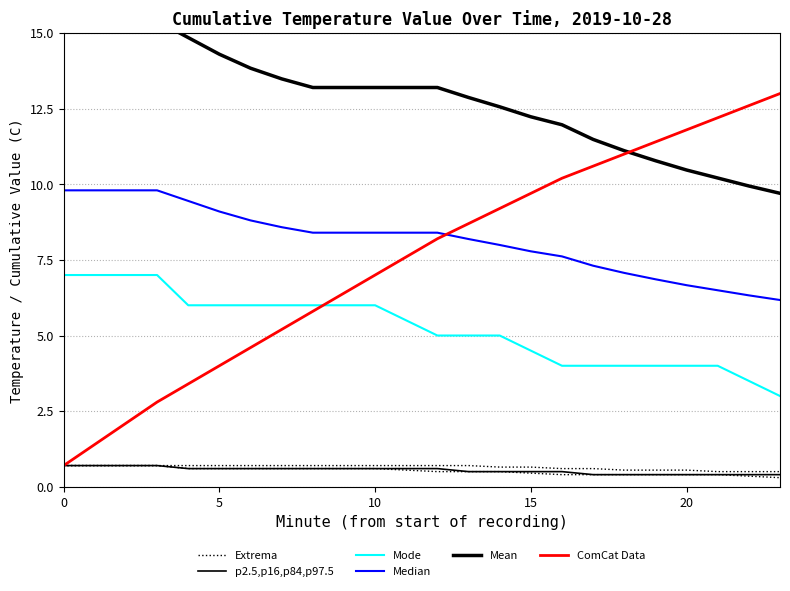

What is the sum of all Extrema values?

15.4